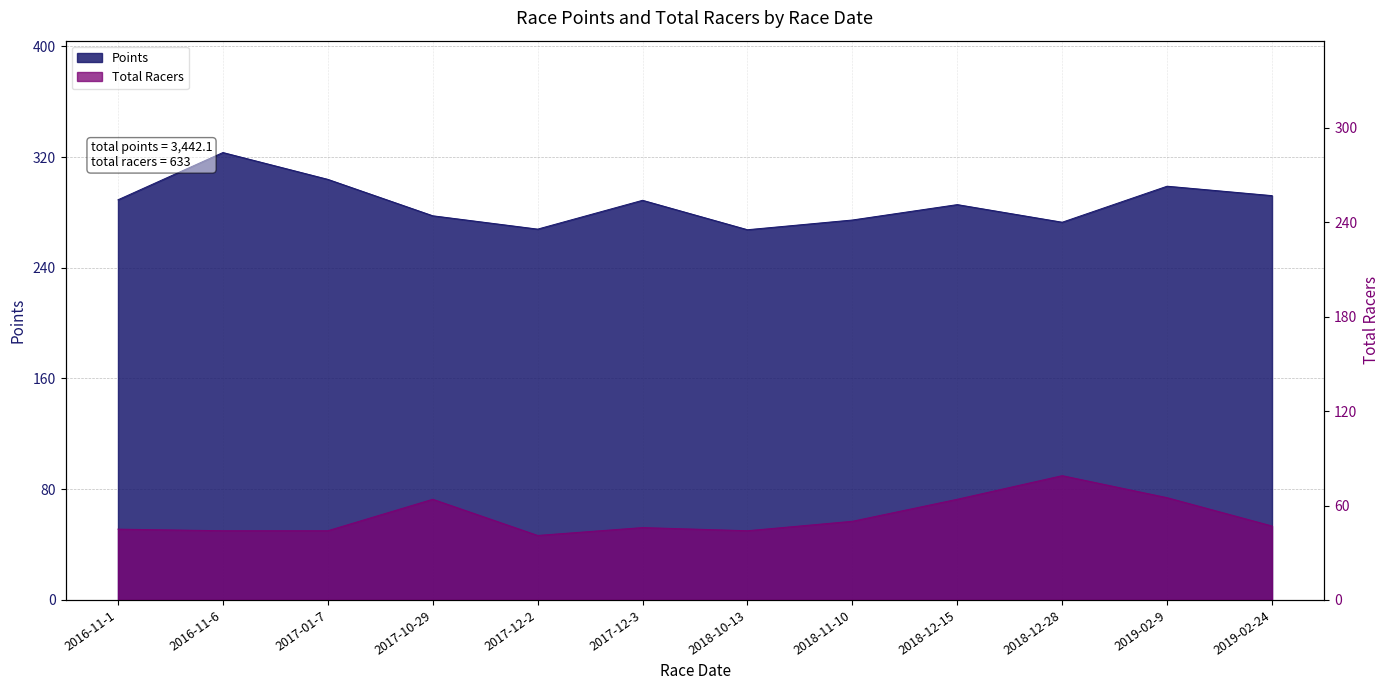

True or false: Total Racers and Points intersect in this chart.

False